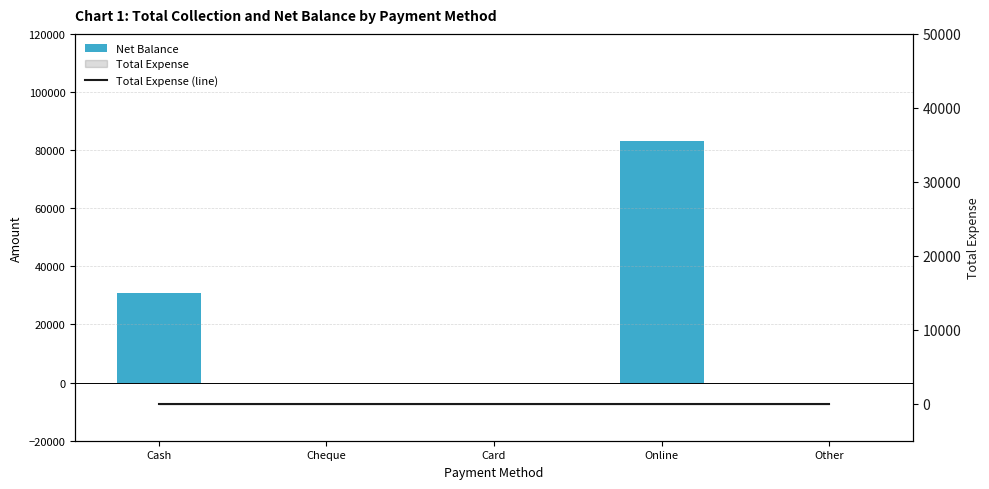

What position from the right is Cheque?

4